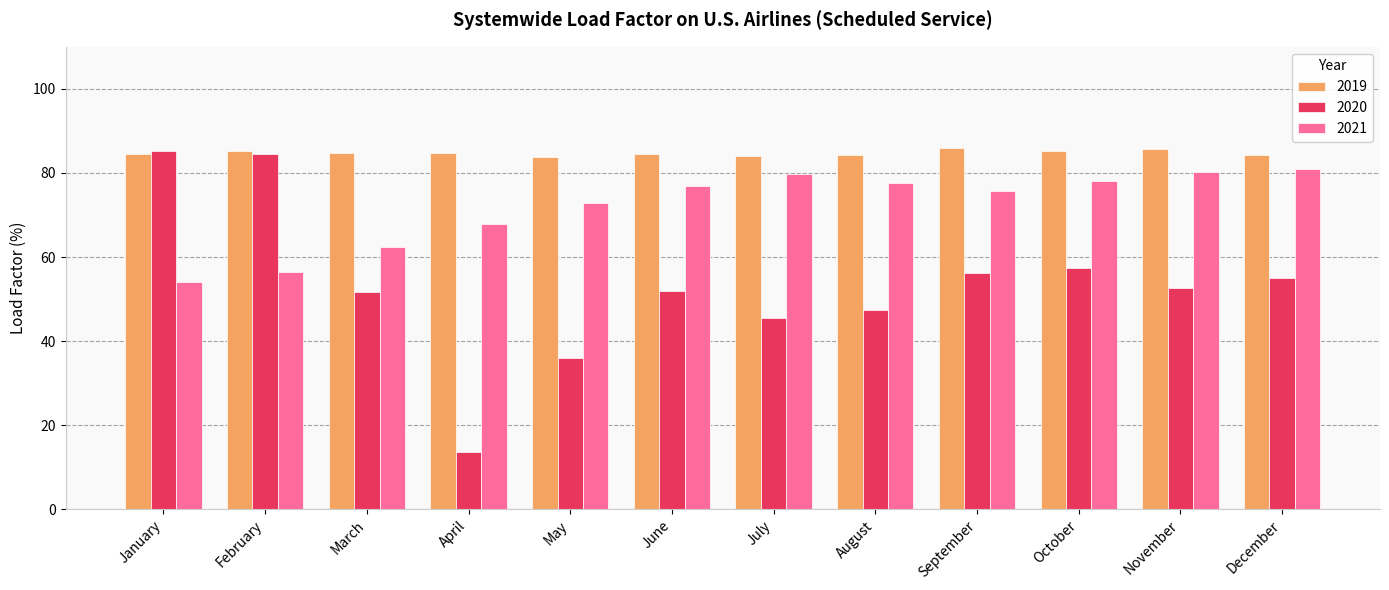

The value of 2020 at April is 13.7. True or false?

True